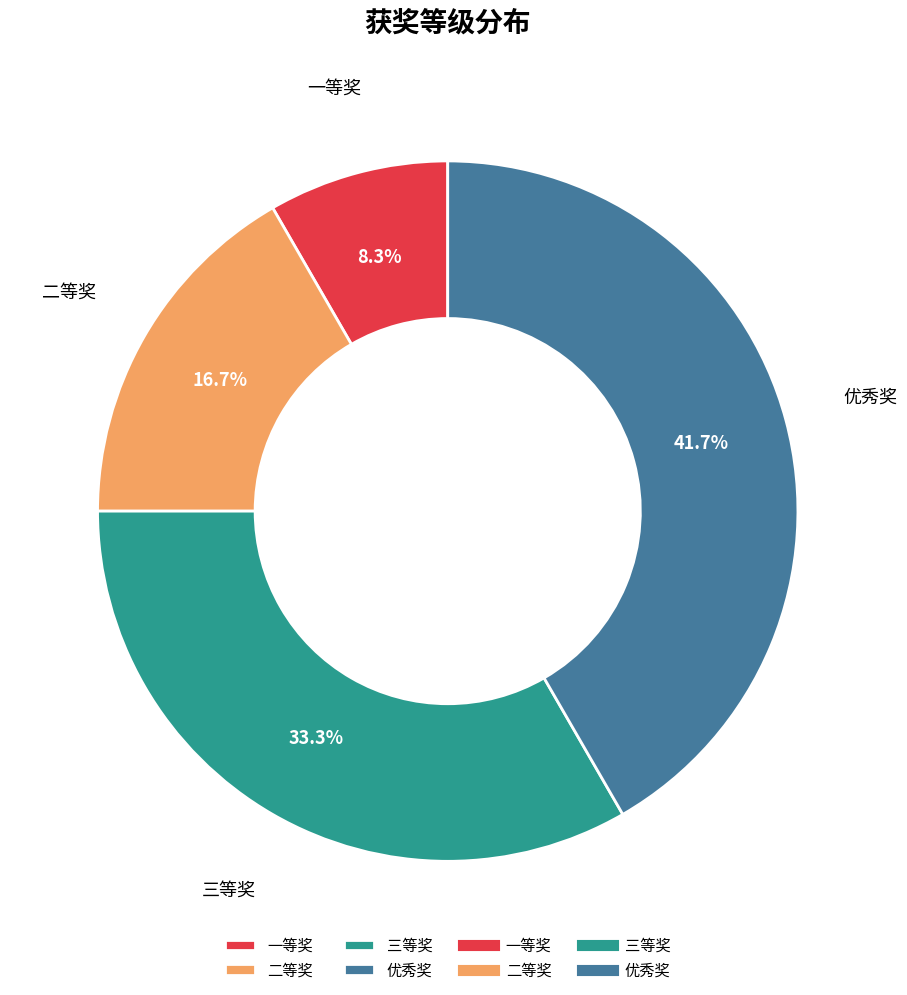

Is there a majority slice in this chart?

No